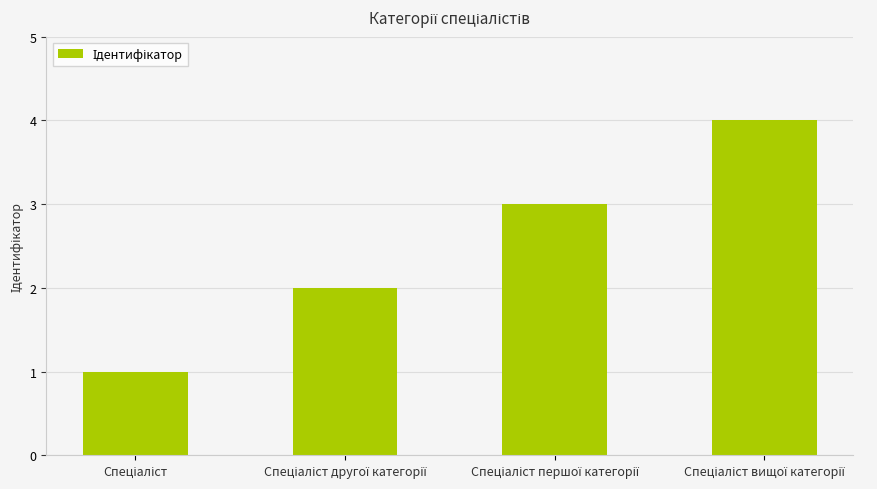

What is the sum of all values?

10